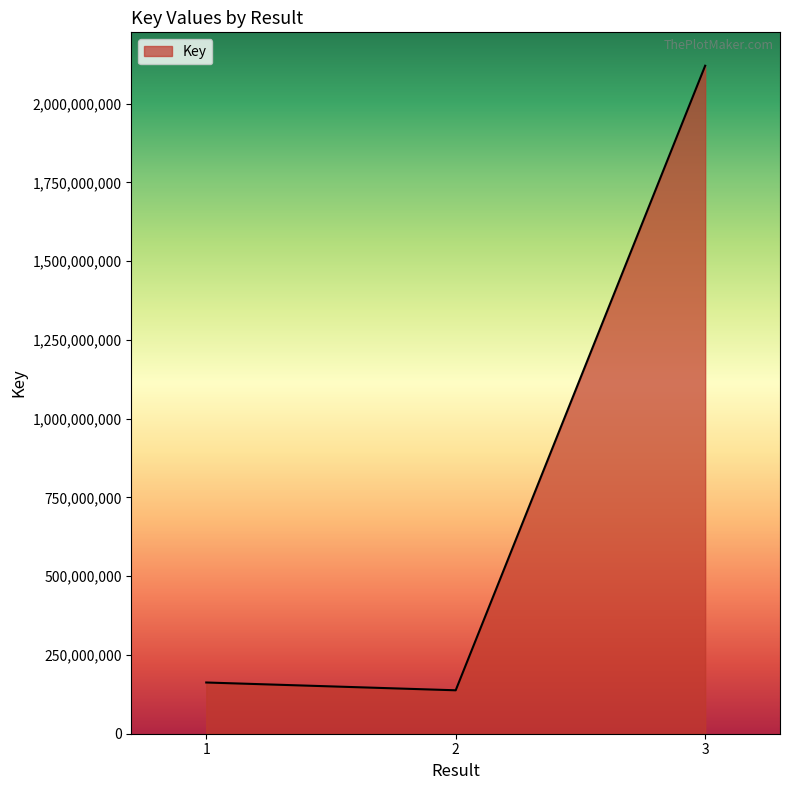

Does the chart have visible grid lines?

No